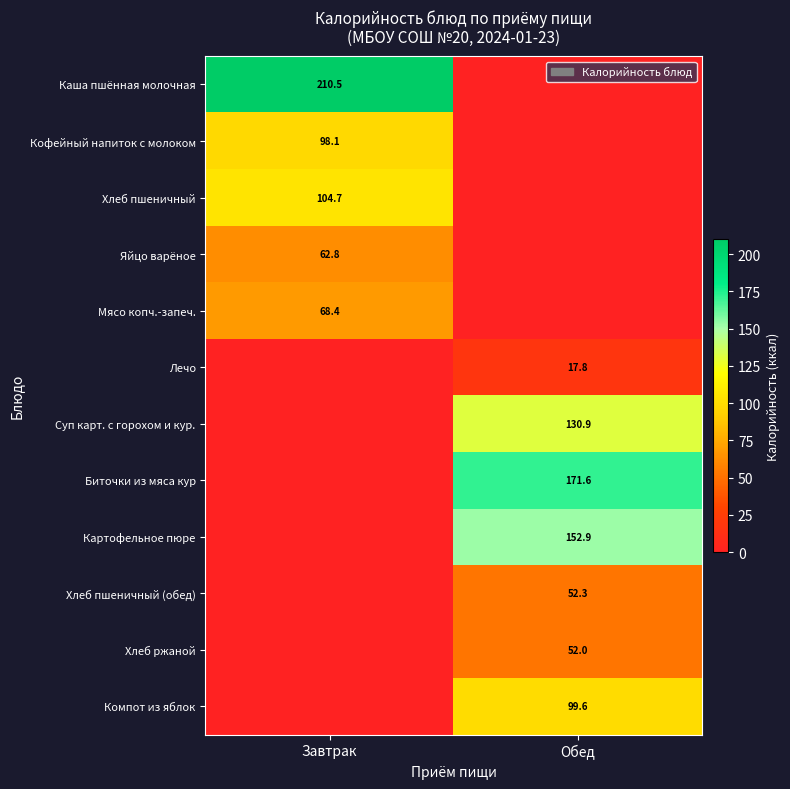

How many distinct data groups are displayed?

12